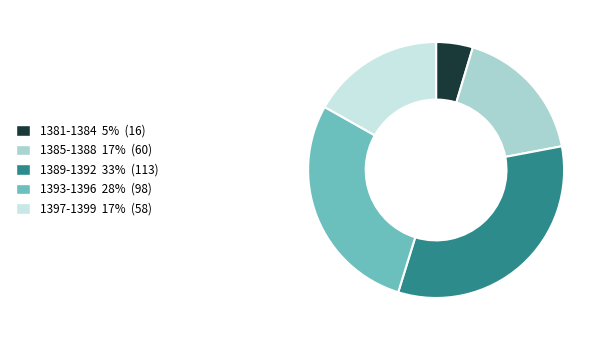

How many segments does this pie chart have?

5